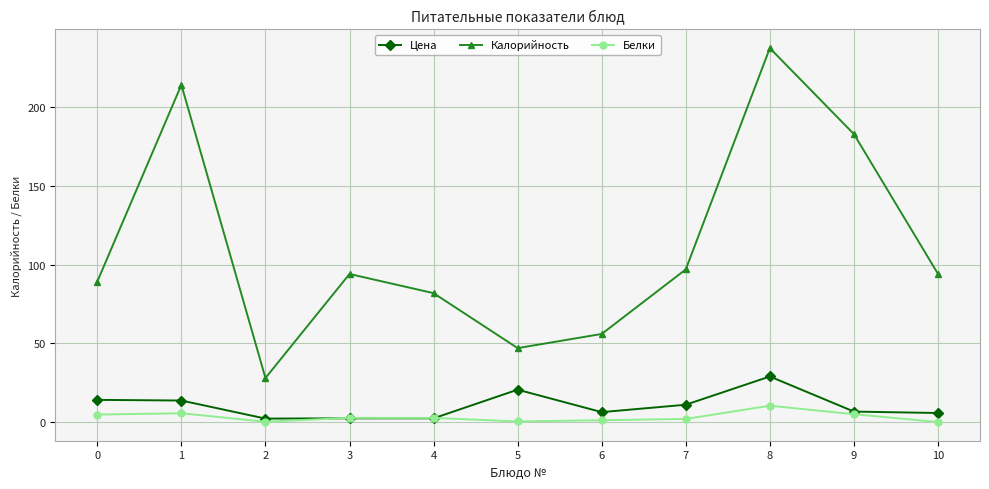

What is the value of the Калорийность point at the 1st from the left?

89.3